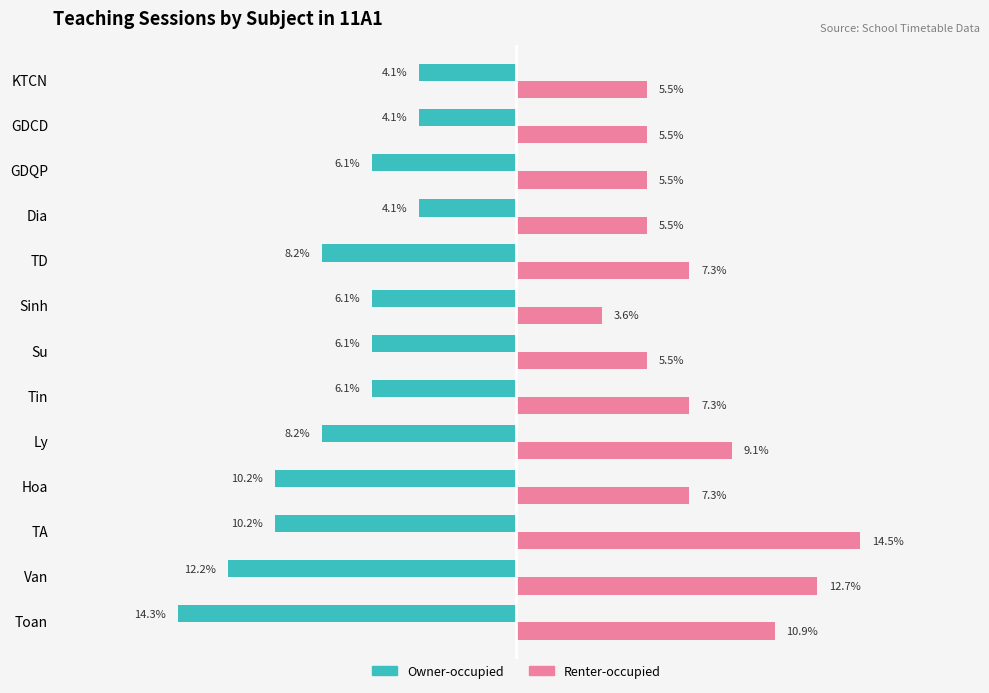

List the series in order of their peak value, lowest first.

Owner-occupied, Renter-occupied